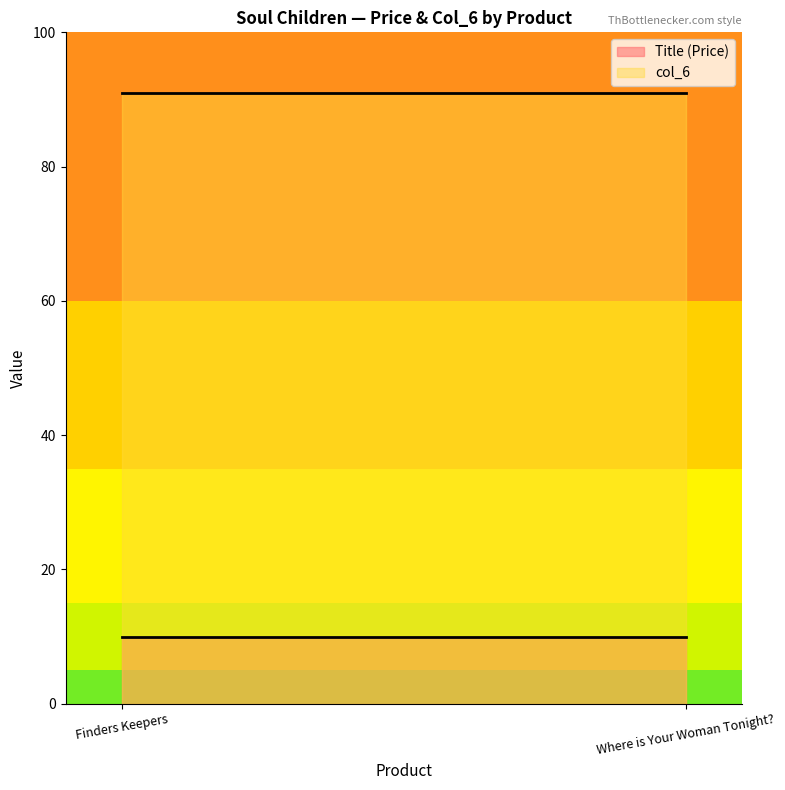

Is it true that Title equals 10.0 at Finders Keepers?

True